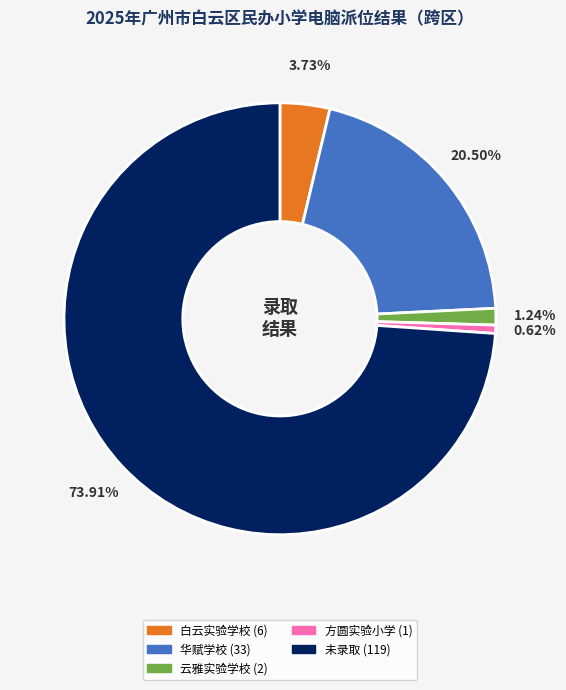

Does any single category account for the majority?

Yes